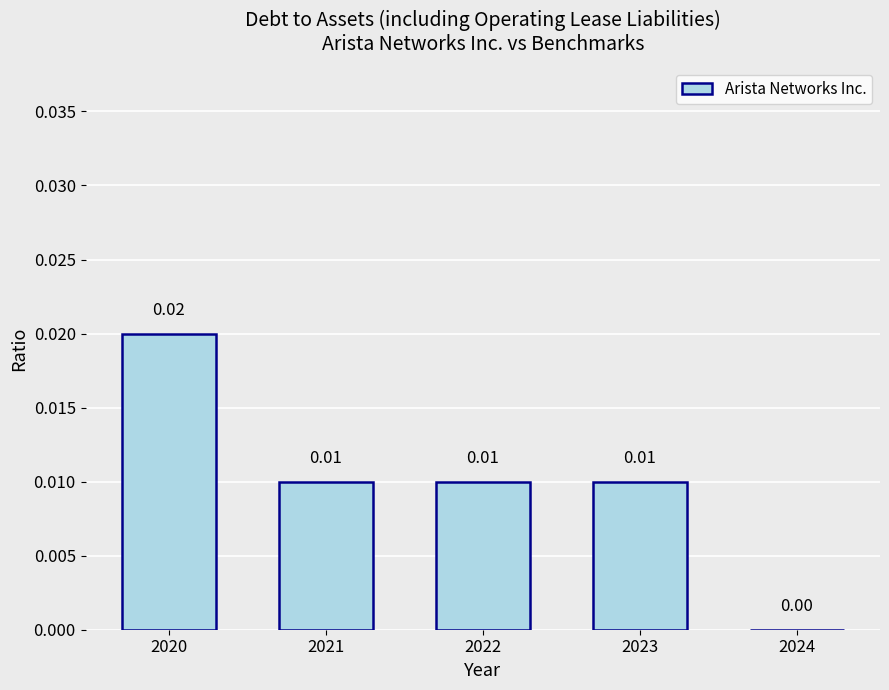

Which has a higher value, 2023 or 2024?

2023